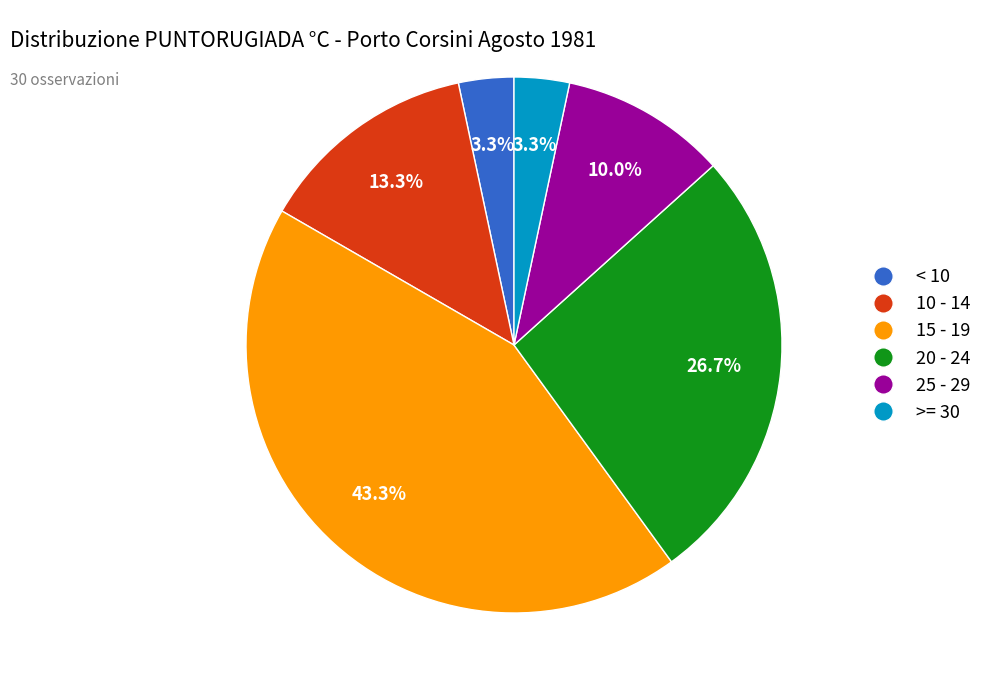

What is the largest slice in the pie chart?

15 - 19